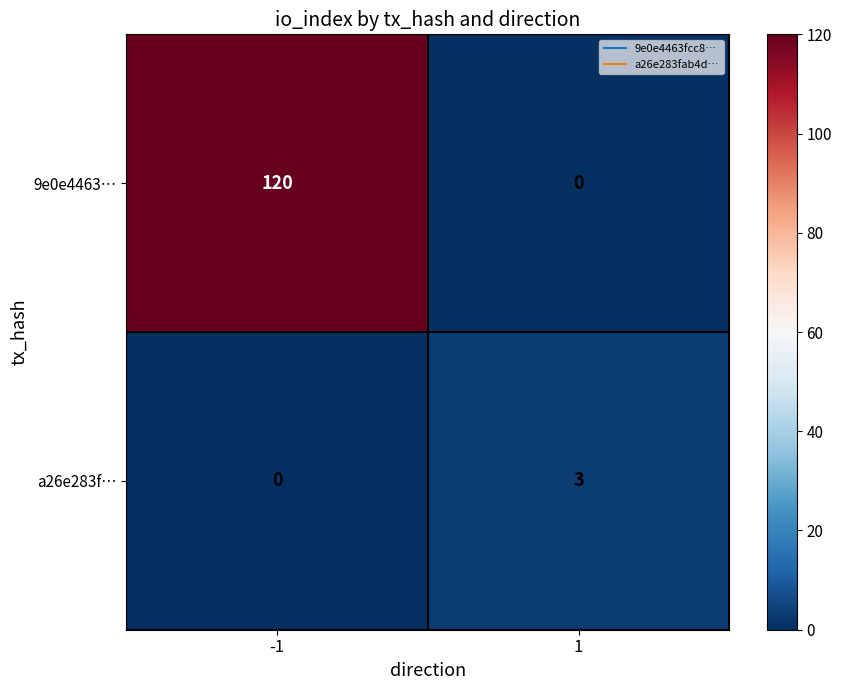

What is the average value of the 9e0e4463… series?

60